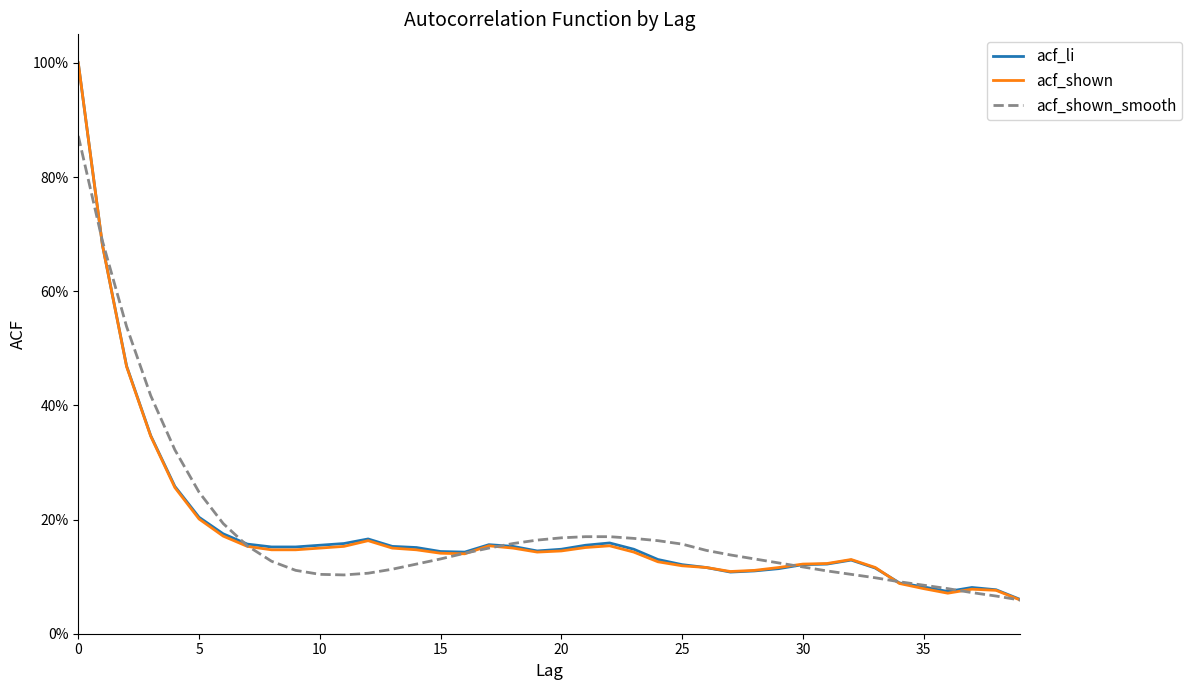

Is this an area chart (filled region under the line)?

No